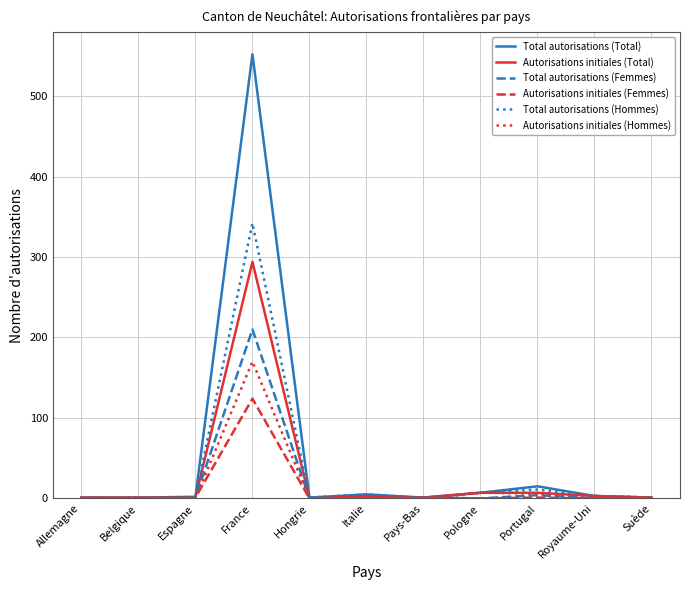

List the series in order of their peak value, lowest first.

Autorisations initiales (Femmes), Autorisations initiales (Hommes), Total autorisations (Femmes), Autorisations initiales (Total), Total autorisations (Hommes), Total autorisations (Total)